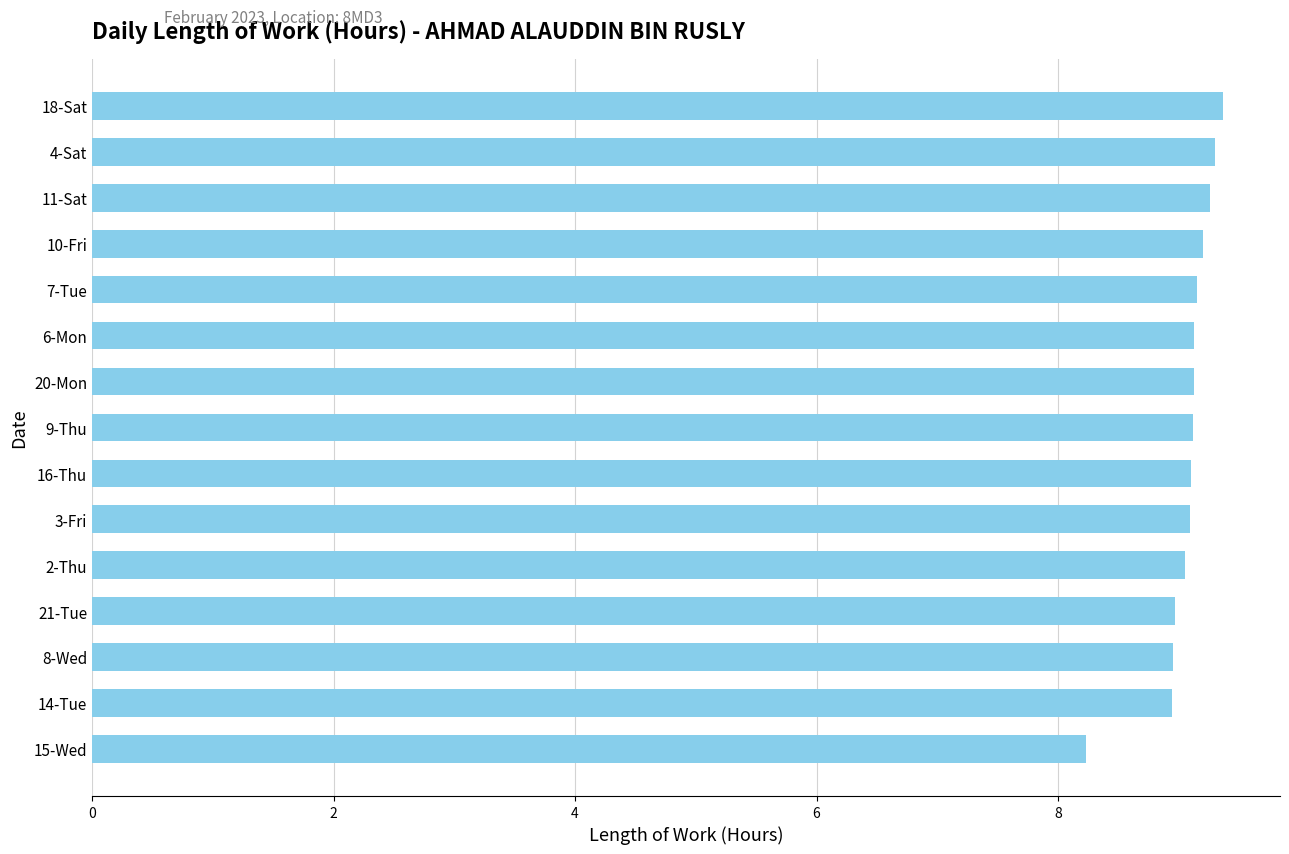

What is the sum of all values?

136.0